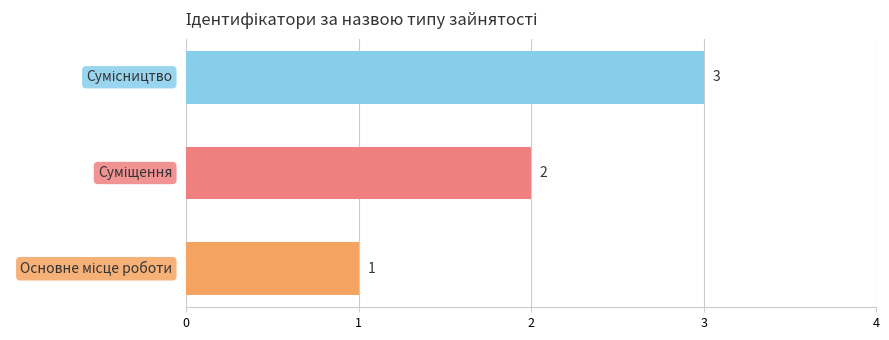

What is the sum of all values?

6